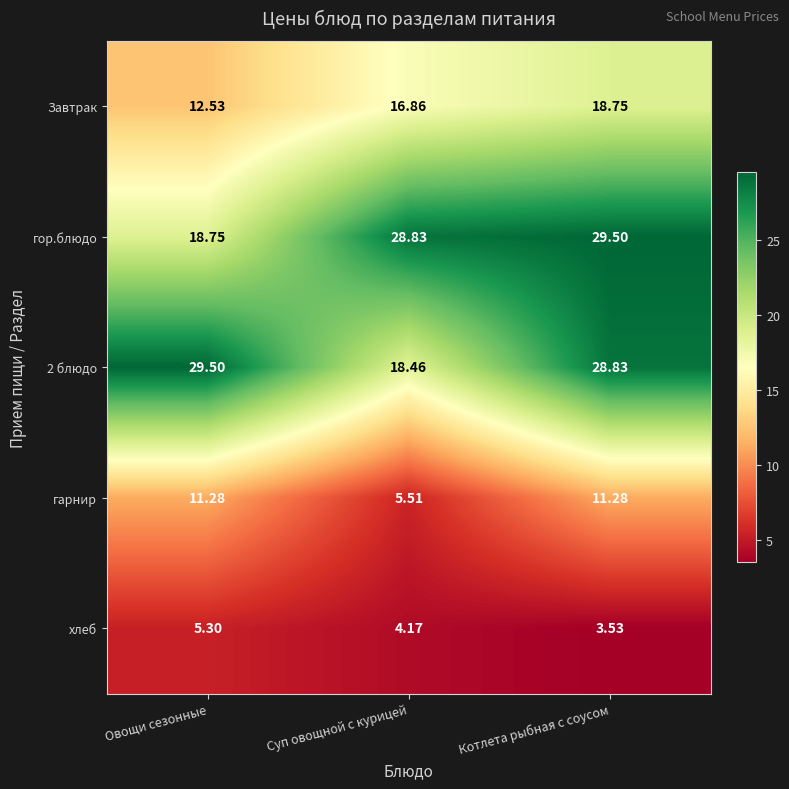

How many data points does each series have?

3